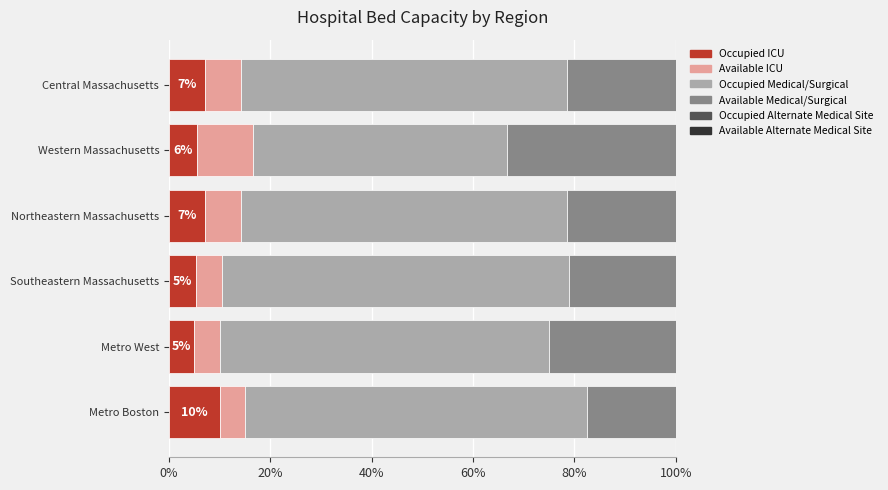

At which label does Occupied ICU reach its peak?

Metro Boston